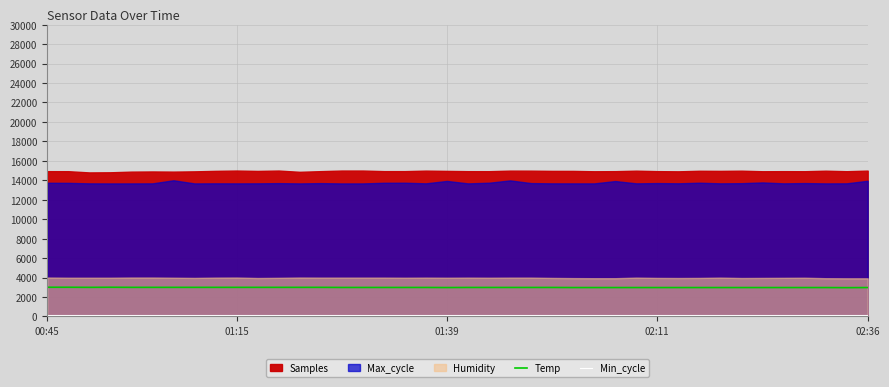

Is it true that Min_cycle equals 195.2 at 22?

False